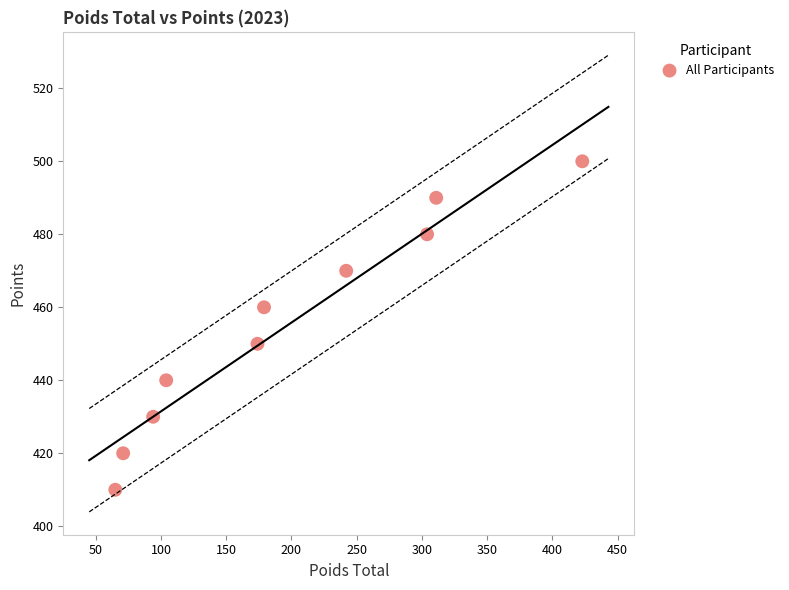

What is the range of Y values (max minus min)?

90